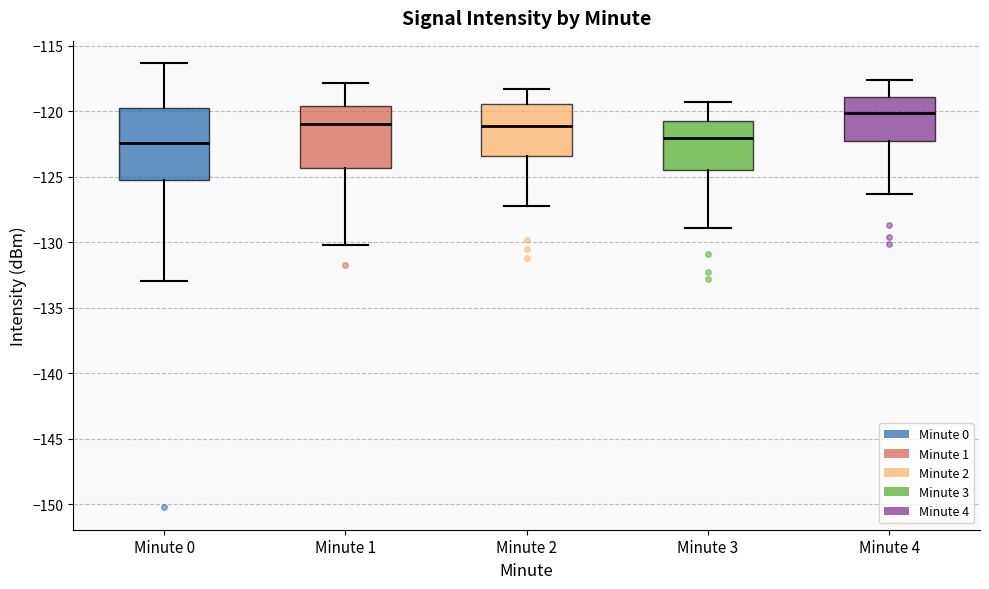

Which box has the highest median line?

Minute 4